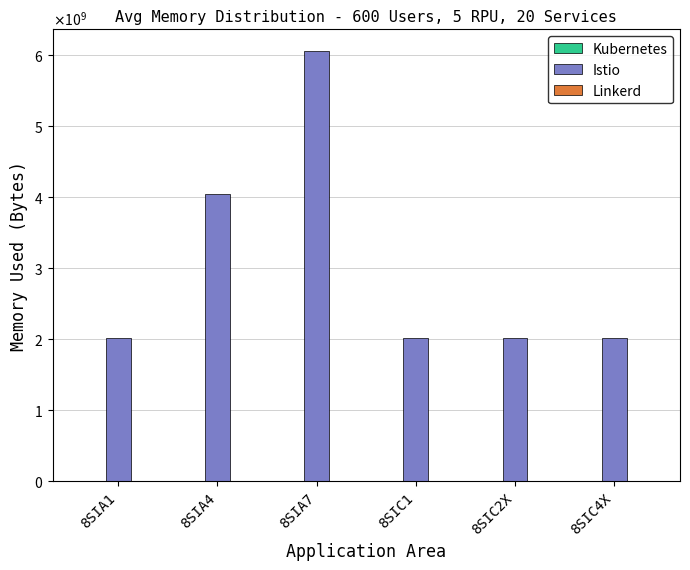

Rank the series by their maximum value, from highest to lowest.

Istio, Kubernetes, Linkerd